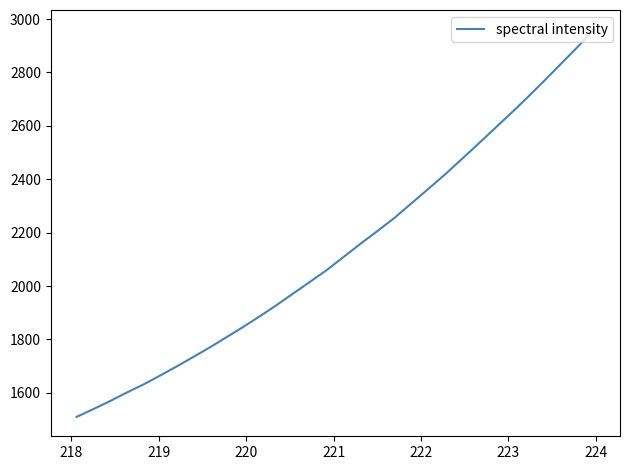

What is the maximum value shown in the chart?

2961.2